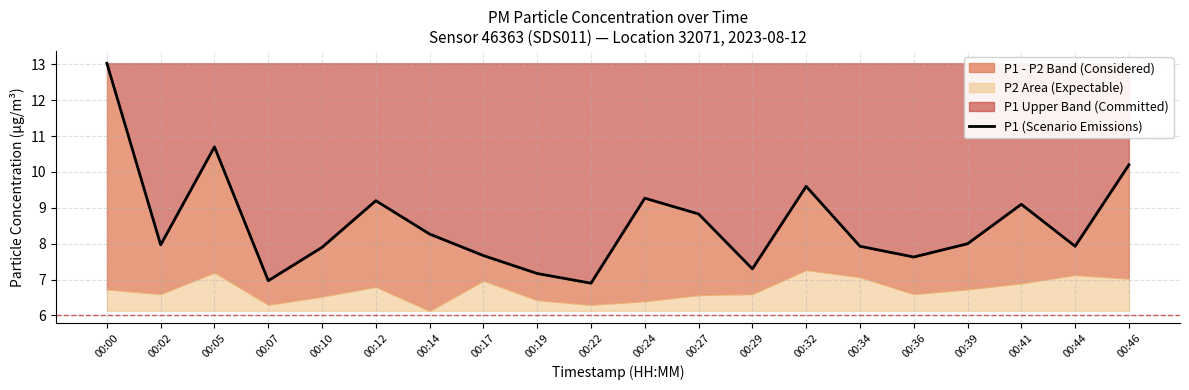

What is the sum of all values?

171.6